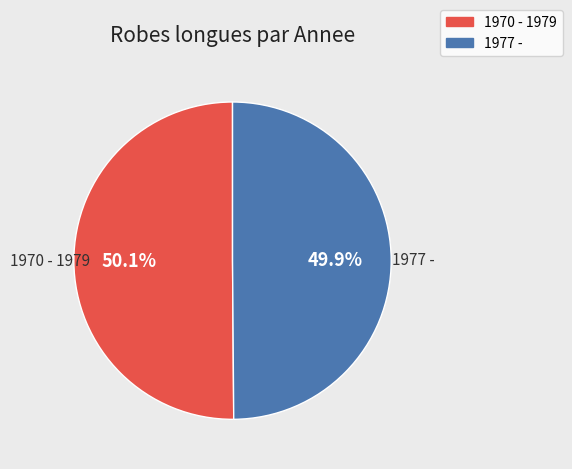

What is the ratio of the value at 1977 - to the value at 1970 - 1979?

1.0